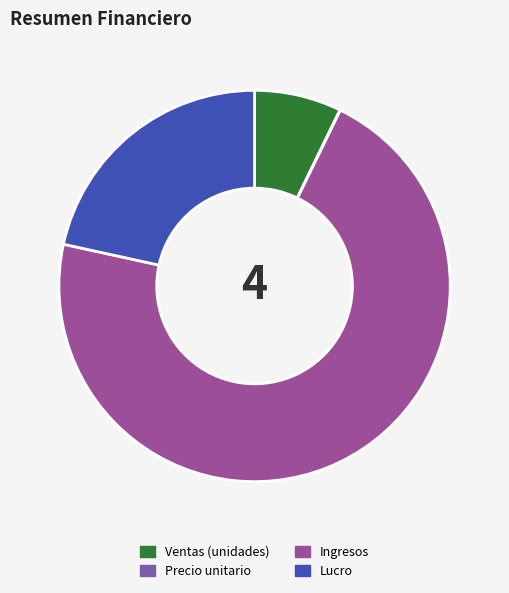

Which has a higher value, Lucro or Ventas (unidades)?

Lucro